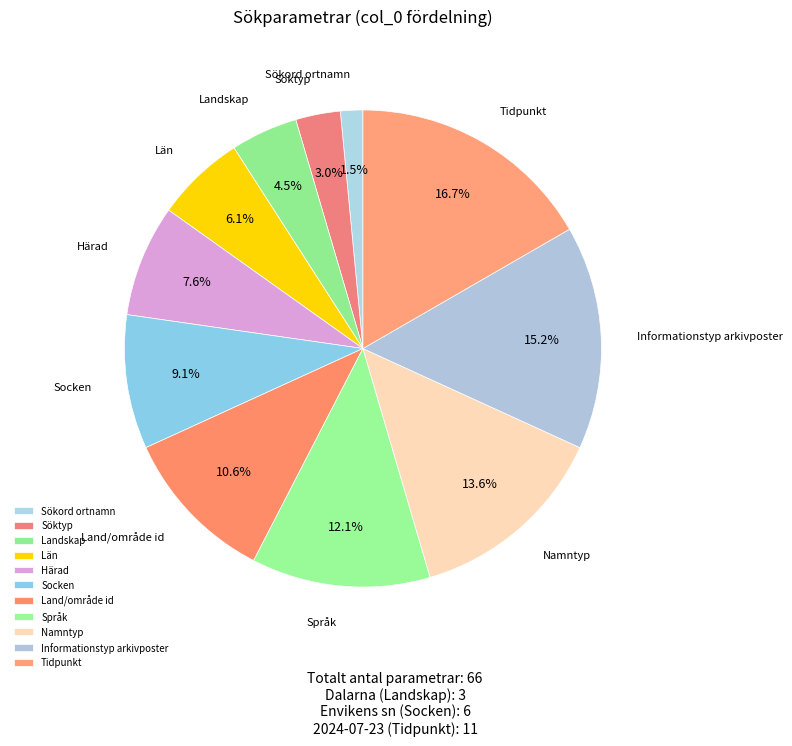

What is the total percentage of Socken and Härad?

16.7%